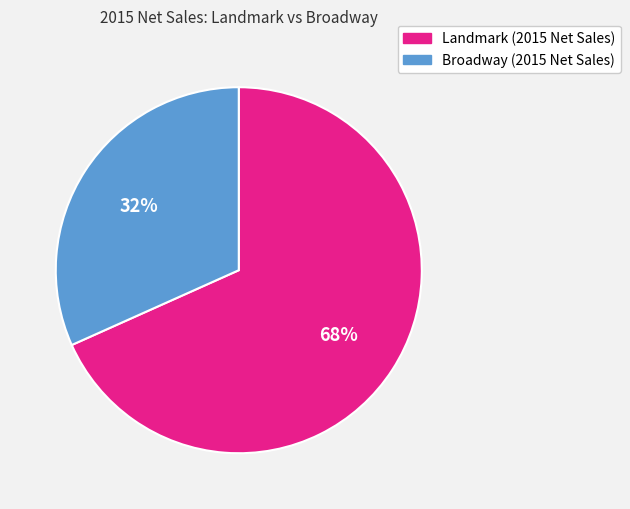

Is the sum of Broadway (2015 Net Sales) and Landmark (2015 Net Sales) greater than half?

Yes